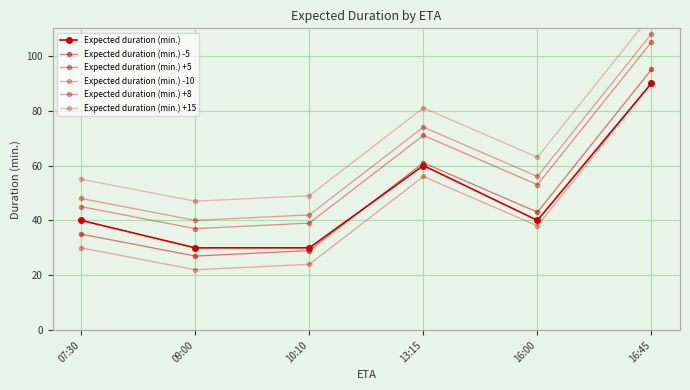

How many data points in Expected duration (min.) are less than 40?

2